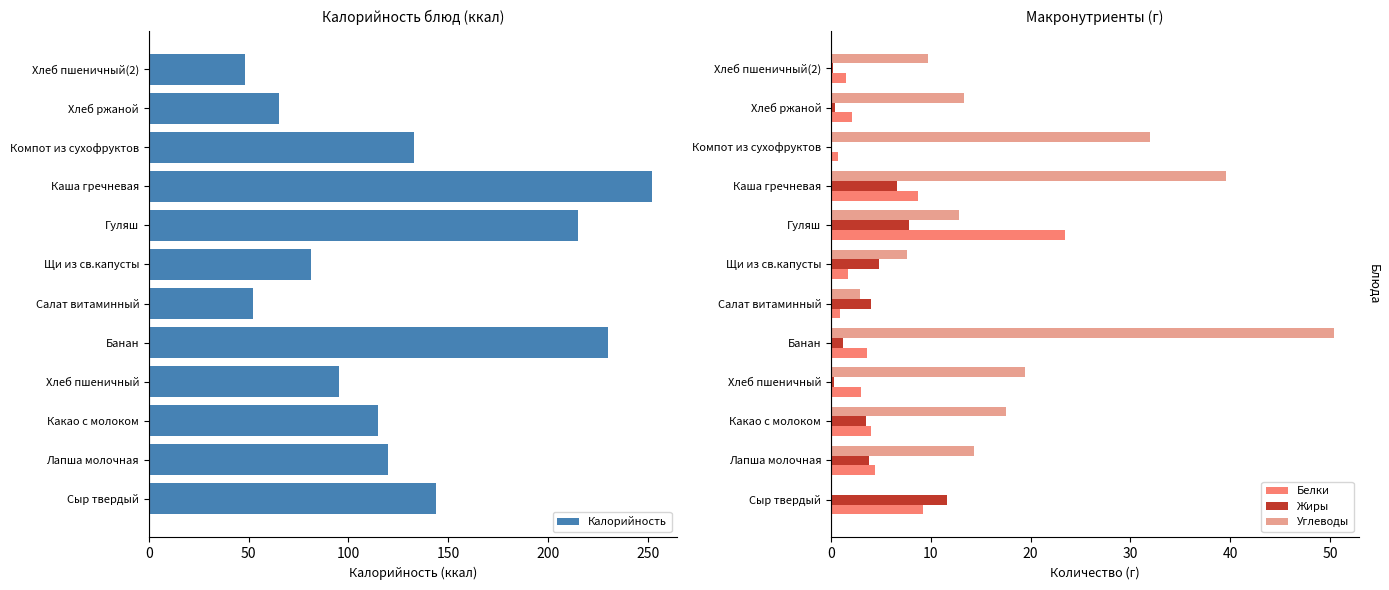

Which series has the widest spread of values?

Калорийность